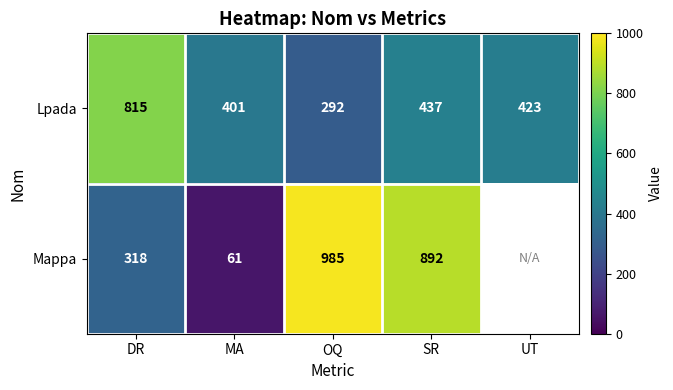

At SR, list the series in order from smallest to largest.

Lpada, Mappa